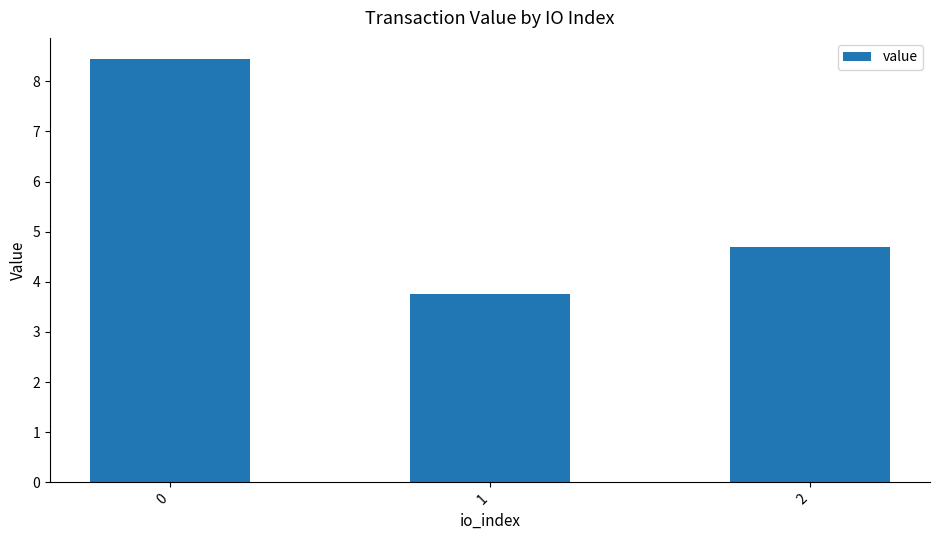

Rank the categories by value from lowest to highest.

1, 2, 0